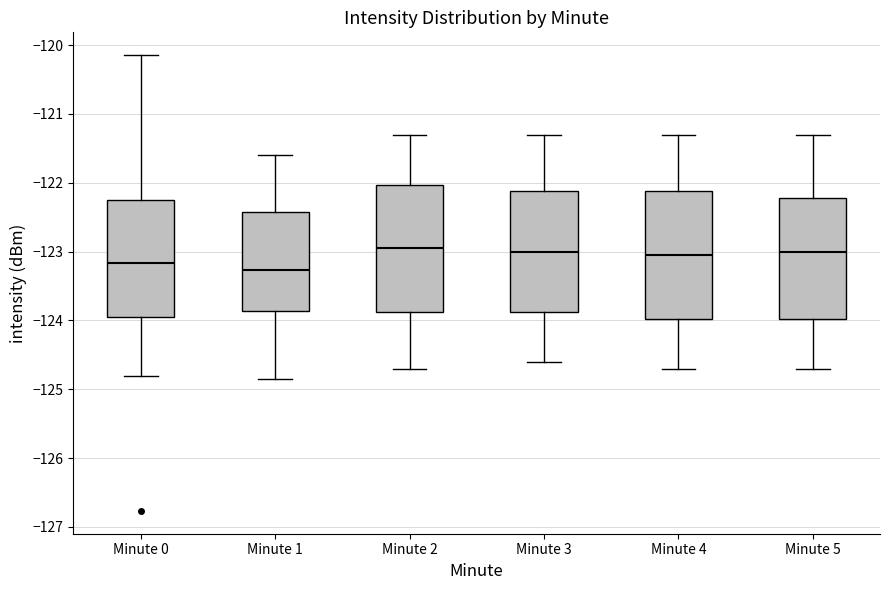

Reading left to right, transcribe this box plot: for each box, give where its median line is, the range the box spans, and where its two whiskers end, as read against the y-axis. The values are not printed on the chart, so give them approximately, as read against the axis.

Minute 0: median -123.2, box -123.9 to -122.2, whiskers -124.8 to -120.1
Minute 1: median -123.3, box -123.9 to -122.4, whiskers -124.9 to -121.6
Minute 2: median -122.9, box -123.9 to -122.0, whiskers -124.7 to -121.3
Minute 3: median -123.0, box -123.9 to -122.1, whiskers -124.6 to -121.3
Minute 4: median -123.0, box -124.0 to -122.1, whiskers -124.7 to -121.3
Minute 5: median -123.0, box -124.0 to -122.2, whiskers -124.7 to -121.3